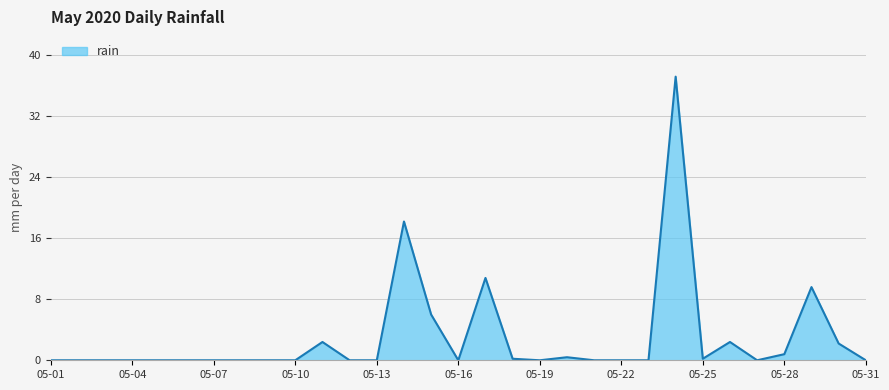

What is the greatest value displayed?

37.2